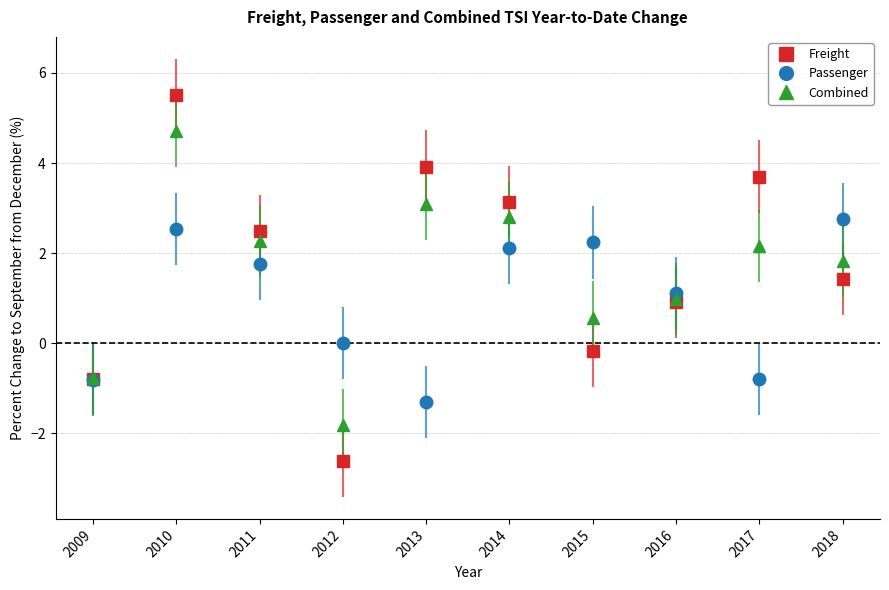

Is it true that Passenger equals -1.3 at 2013?

True